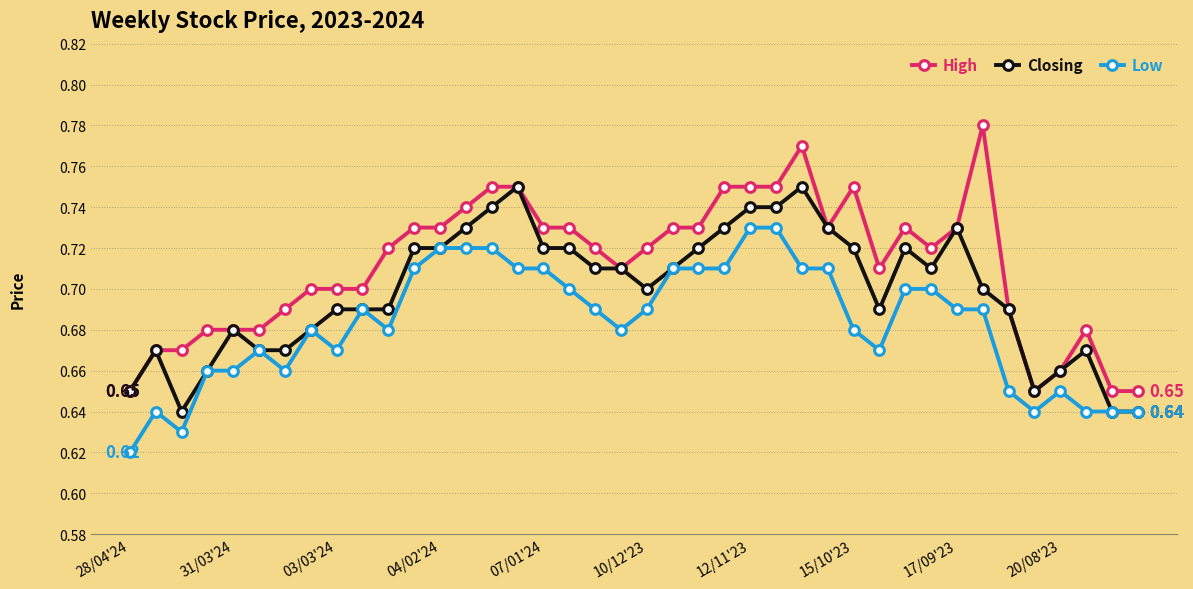

True or false: High has more than 2 interior local peaks.

True